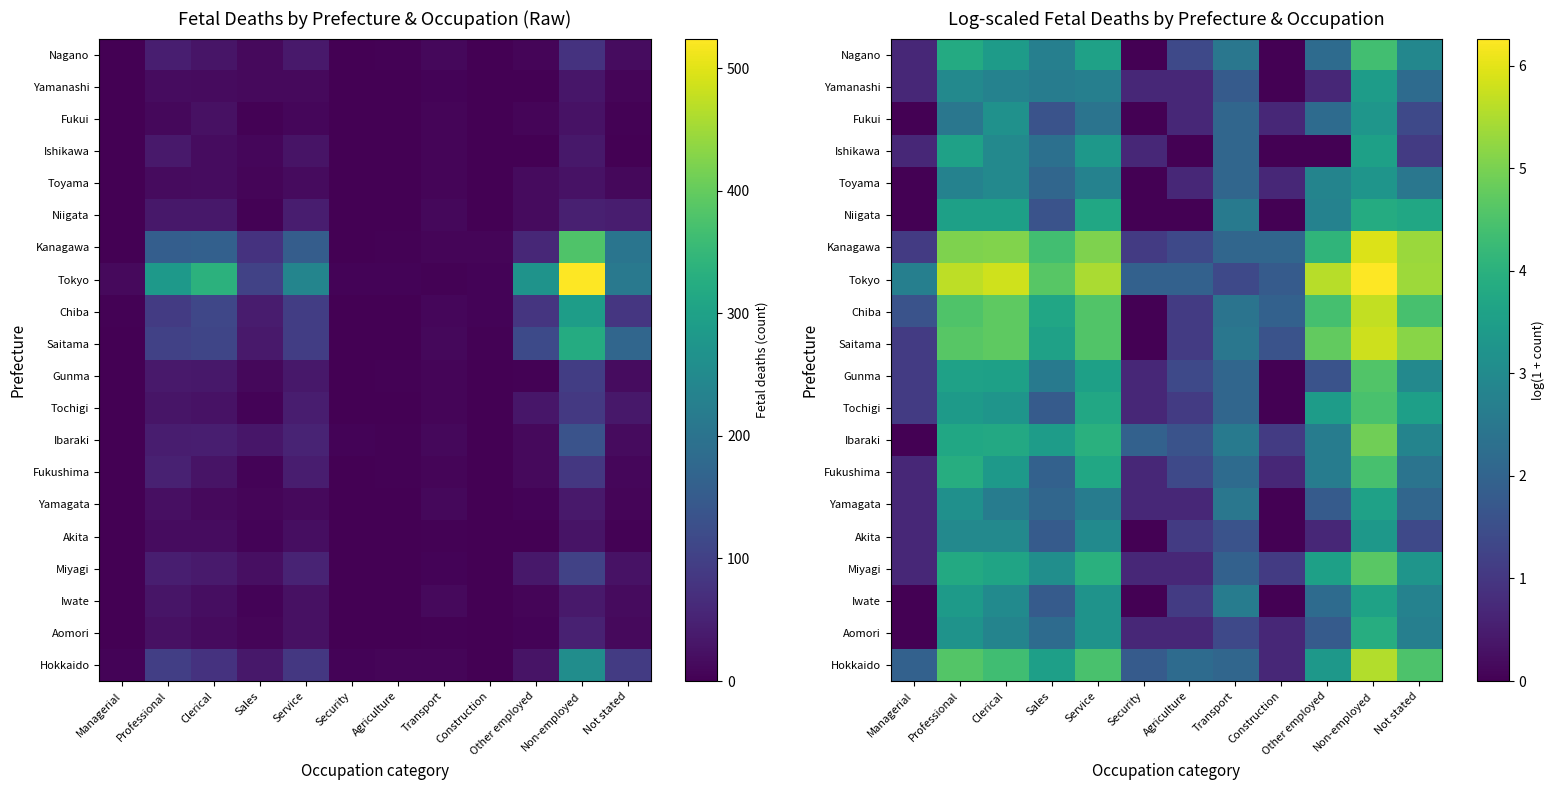

At how many categories does at least one series exceed 0?

12